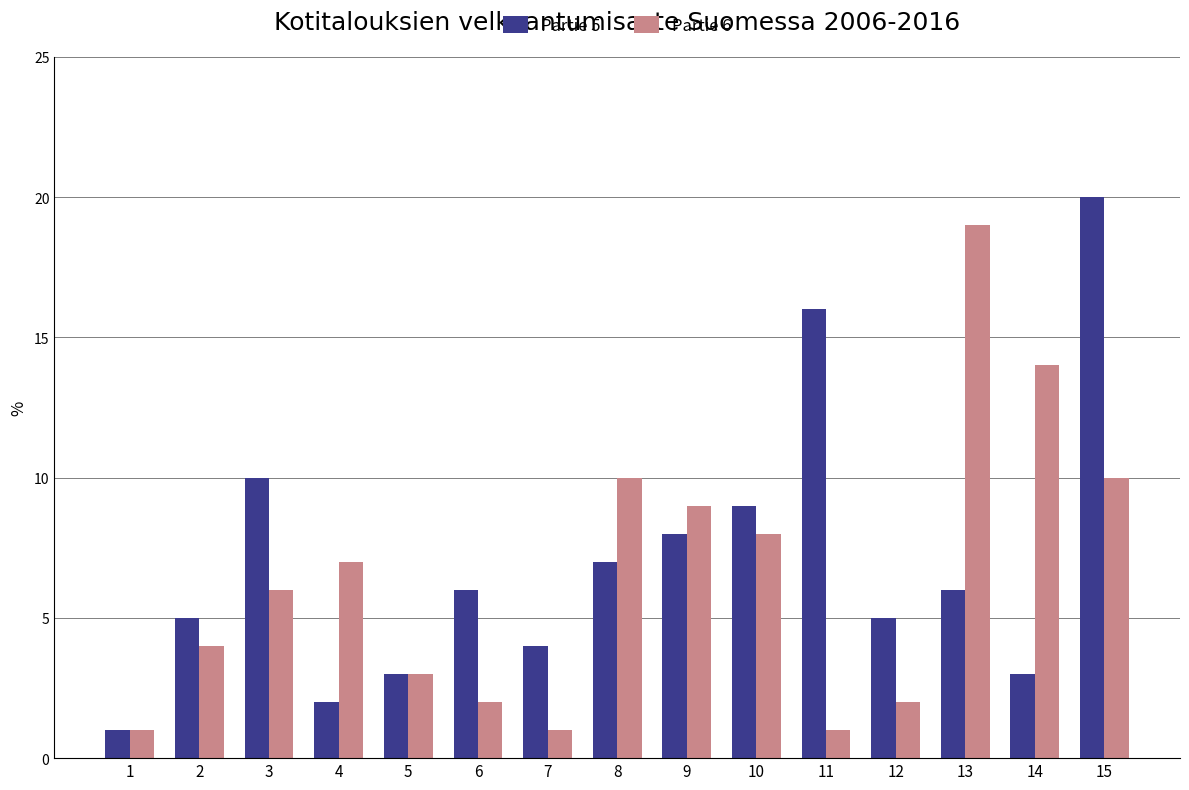

True or false: Partie 6 has a value of 5 at 8.

False